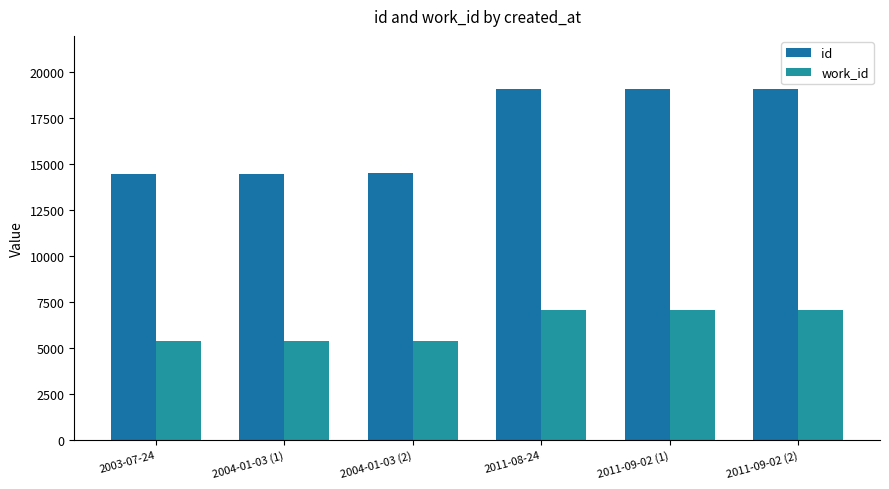

What is the difference between the second highest and second lowest values in the id series?

4626